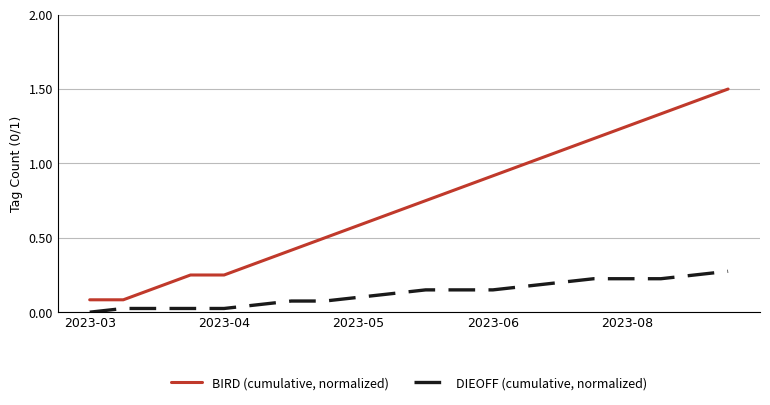

Which series has the largest range (max minus min)?

BIRD (cumulative, normalized)